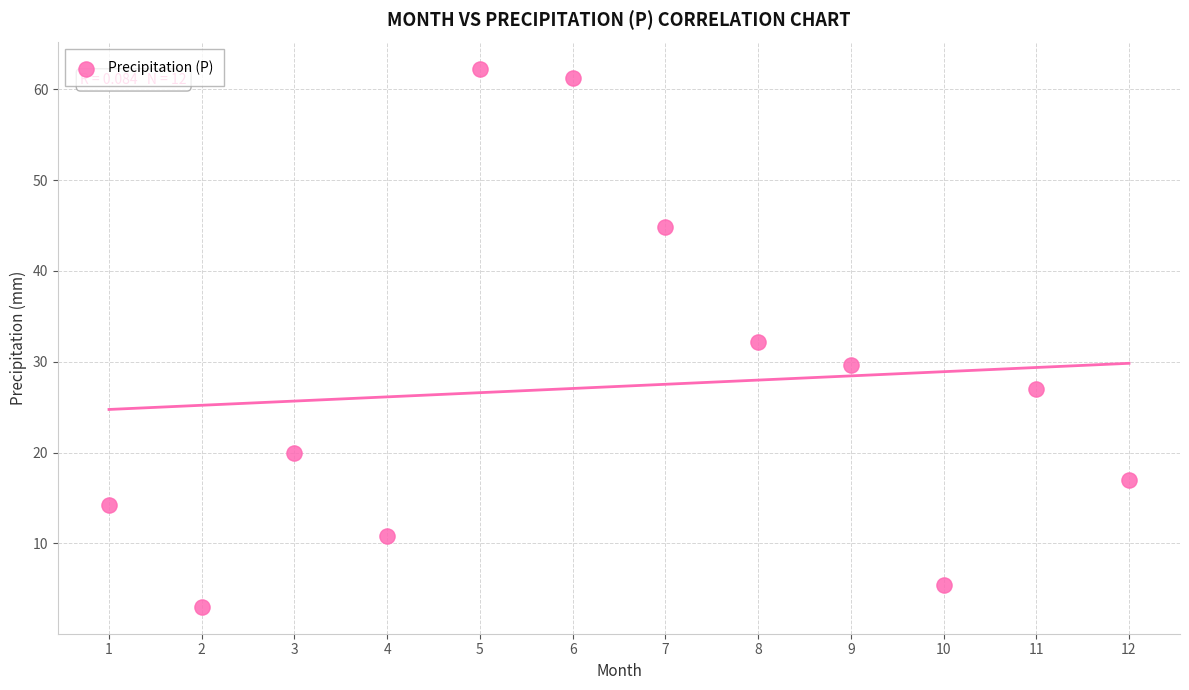

What is the average Y value?

27.3